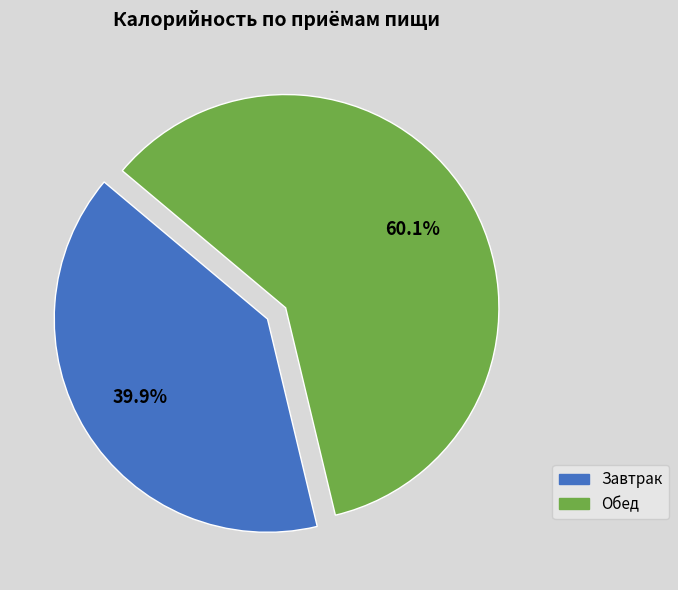

Approximately how many times larger is the value at Завтрак compared to Обед?

0.7